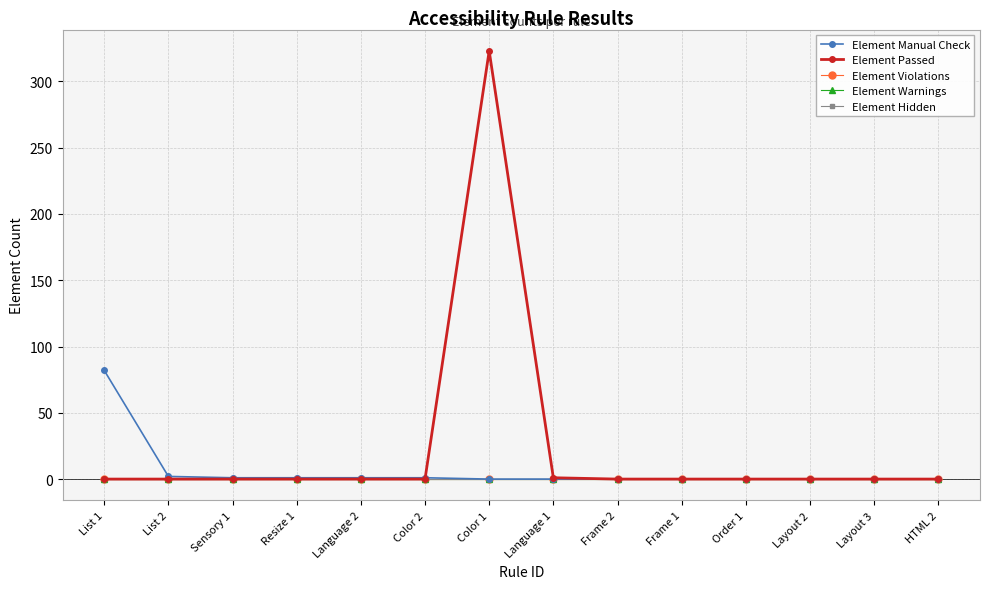

Is this an area chart (filled region under the line)?

No